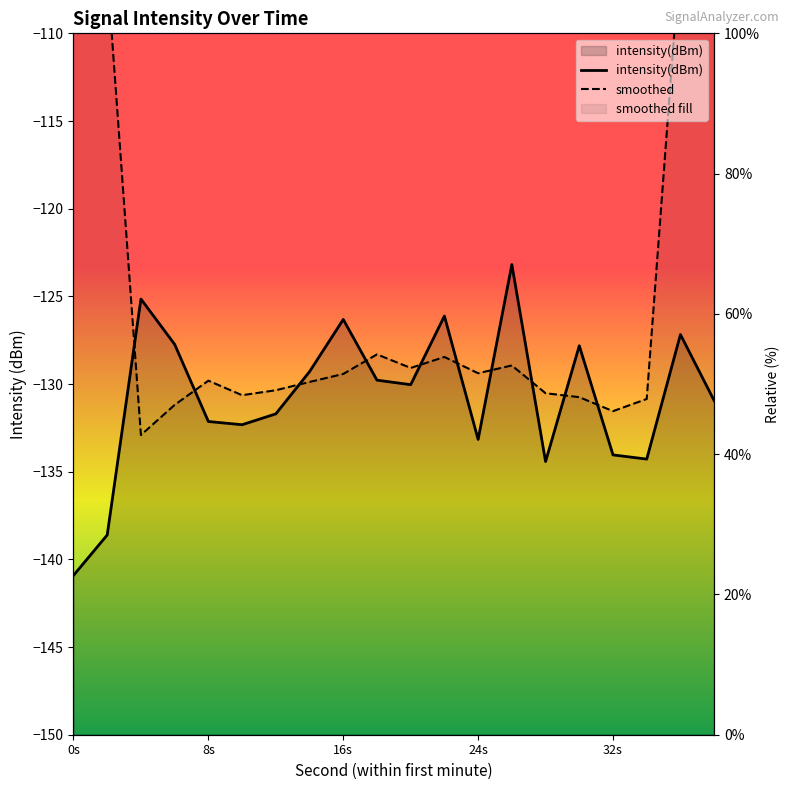

Reading left to right, transcribe all the data shown in this chart.

intensity(dBm): -140.9	-138.6	-125.2	-127.7	-132.1	-132.3	-131.7	-129.3	-126.3	-129.8	-130.0	-126.1	-133.2	-123.2	-134.4	-127.8	-134.0	-134.3	-127.2	-130.9
smoothed: -80.9	-106.5	-132.9	-131.2	-129.8	-130.6	-130.4	-129.9	-129.4	-128.3	-129.1	-128.5	-129.4	-128.9	-130.5	-130.7	-131.5	-130.9	-105.3	-78.5